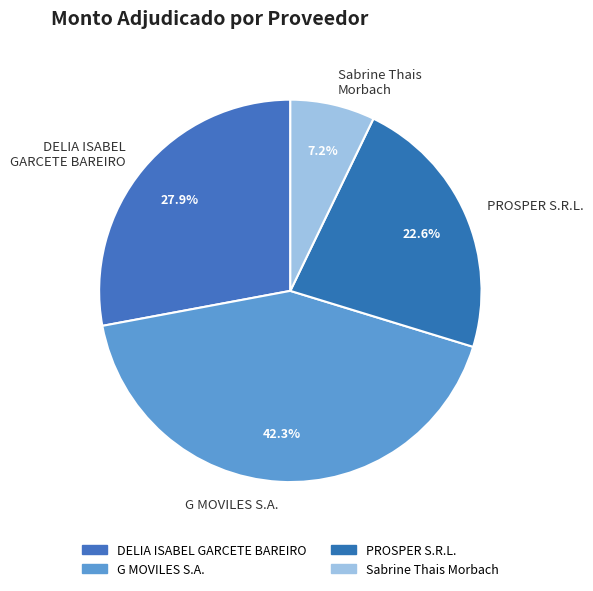

Which category has the biggest portion of the pie?

G MOVILES S.A.